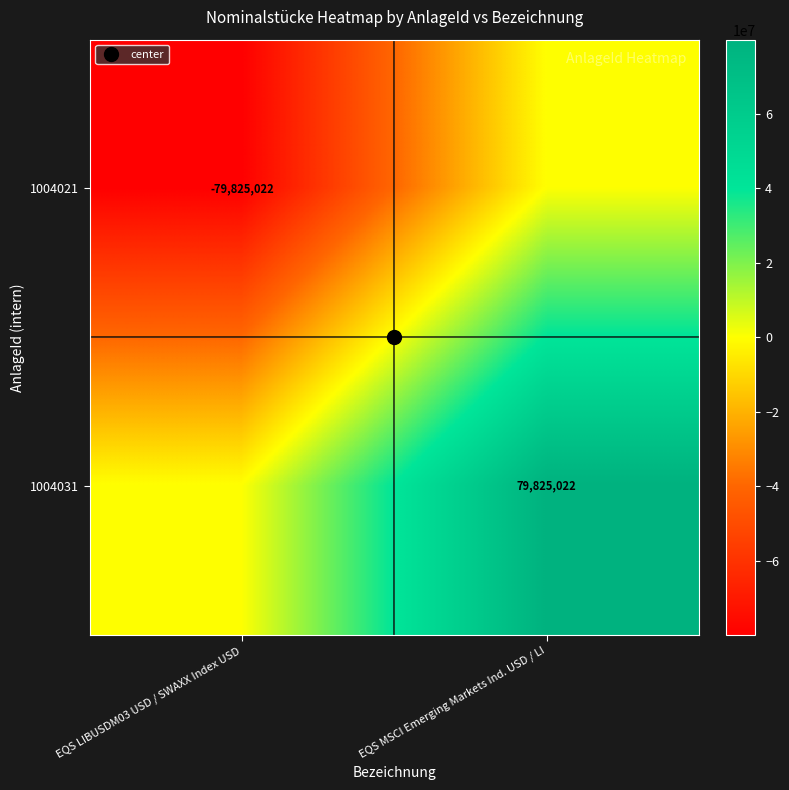

How many distinct data groups are displayed?

2